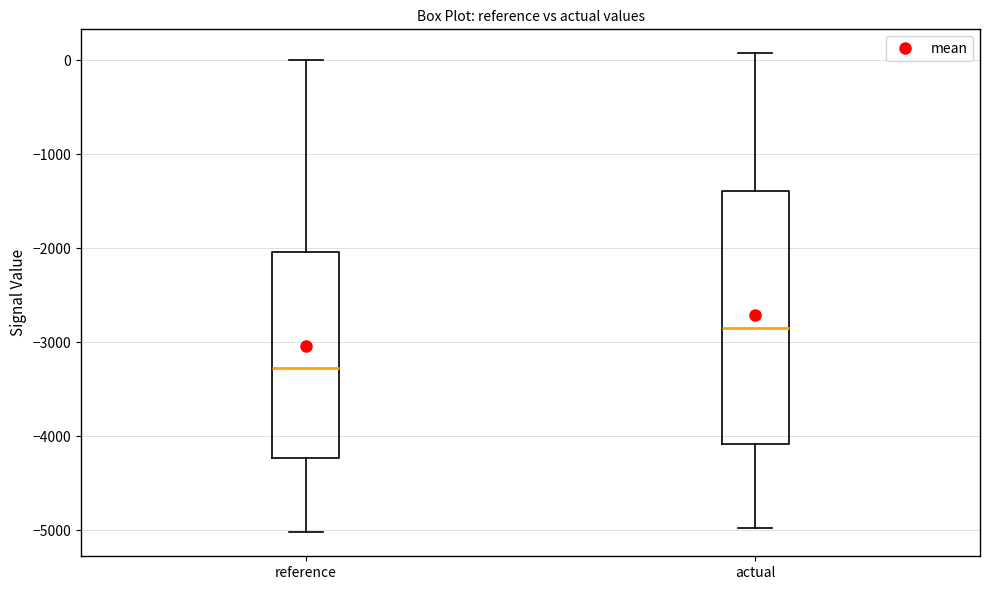

Which box's median line is the lowest?

reference